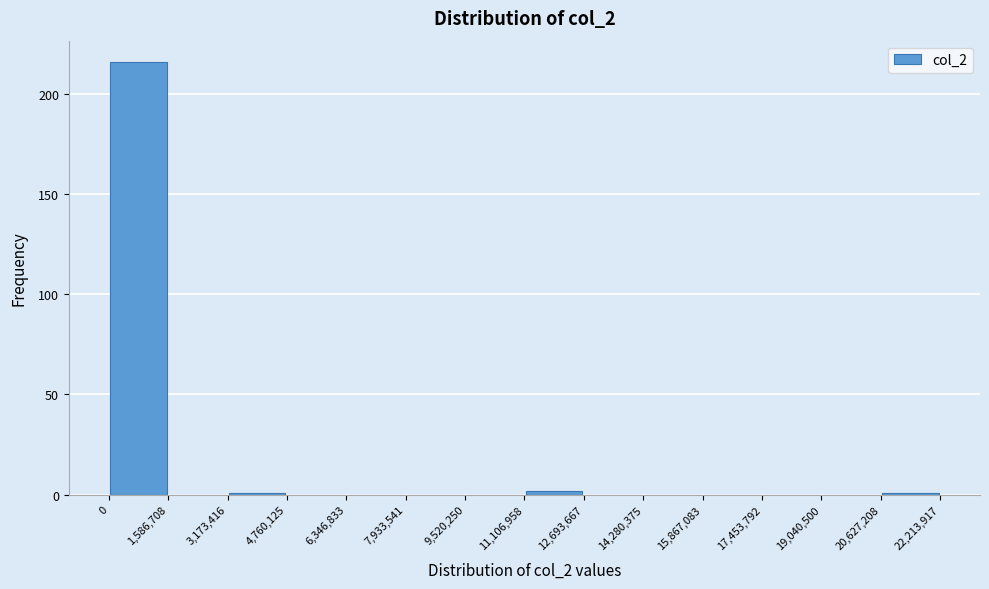

Which range on the x-axis has the tallest bar?

0 to 1,586,708